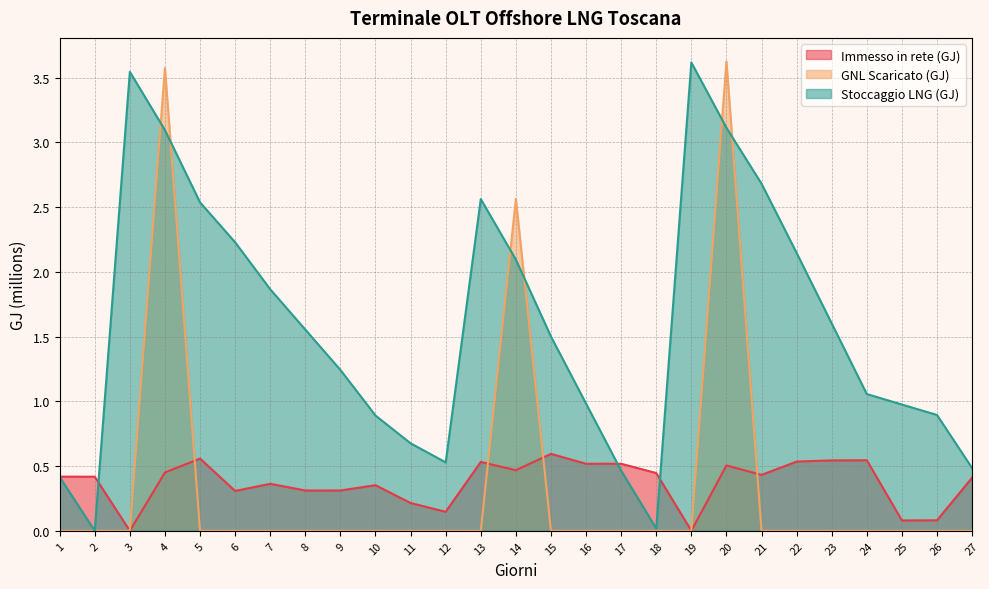

What is the difference between the highest and lowest values at 1?

0.4